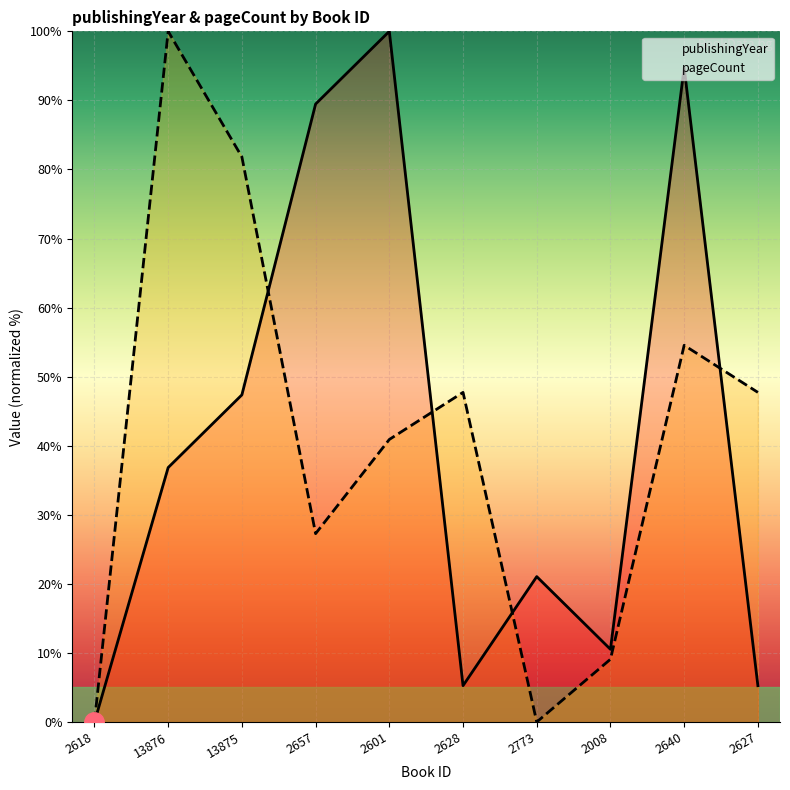

What is the average value of the publishingYear series?

41.1